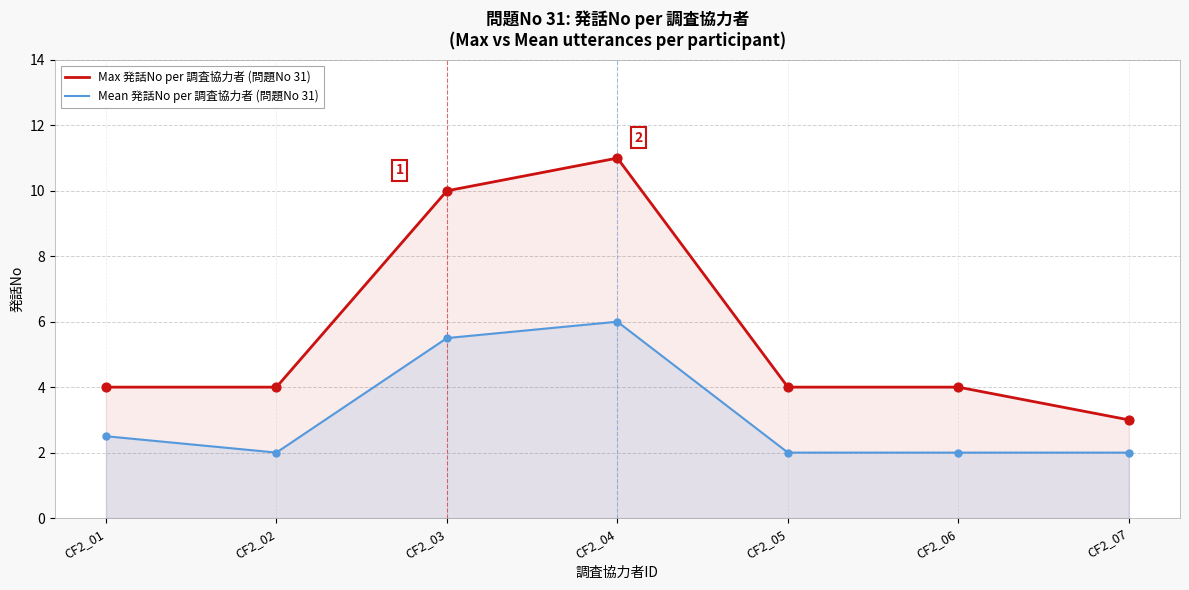

Is the value of Mean 発話No per 調査協力者 (問題No 31) at CF2_02 greater than the value of Max 発話No per 調査協力者 (問題No 31) at CF2_03?

No